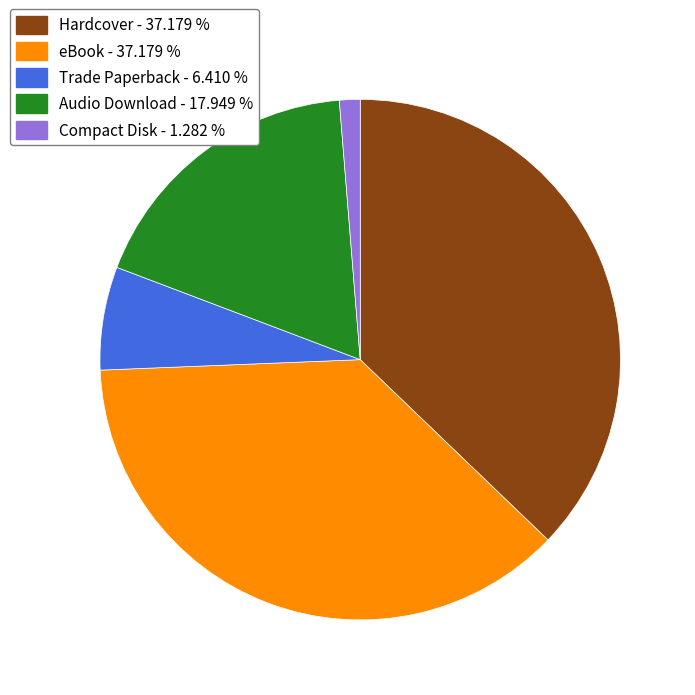

The Trade Paperback slice represents 6% of the pie. True or false?

True